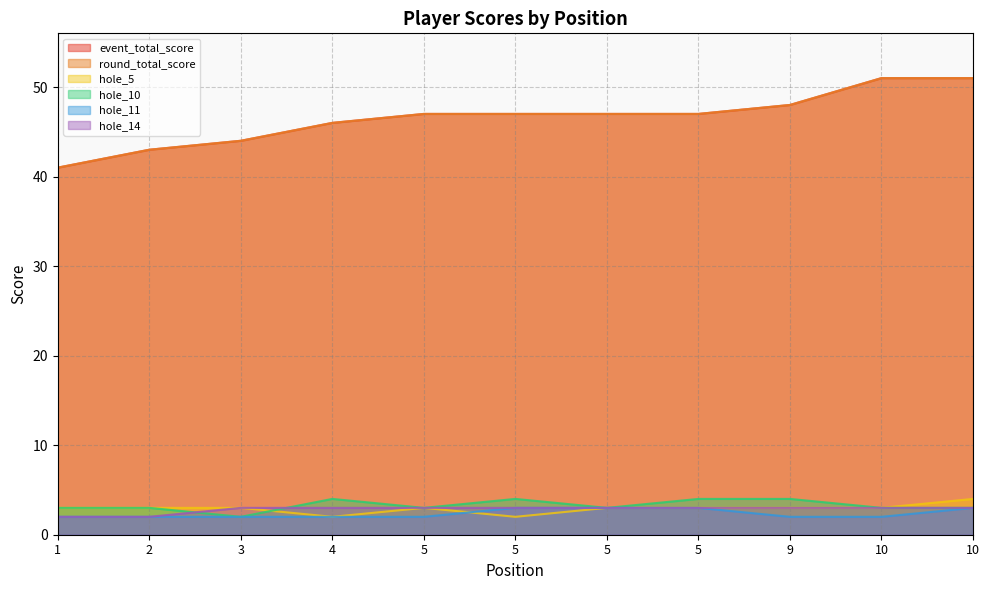

How many hole_5 values are between 3 and 4?

9